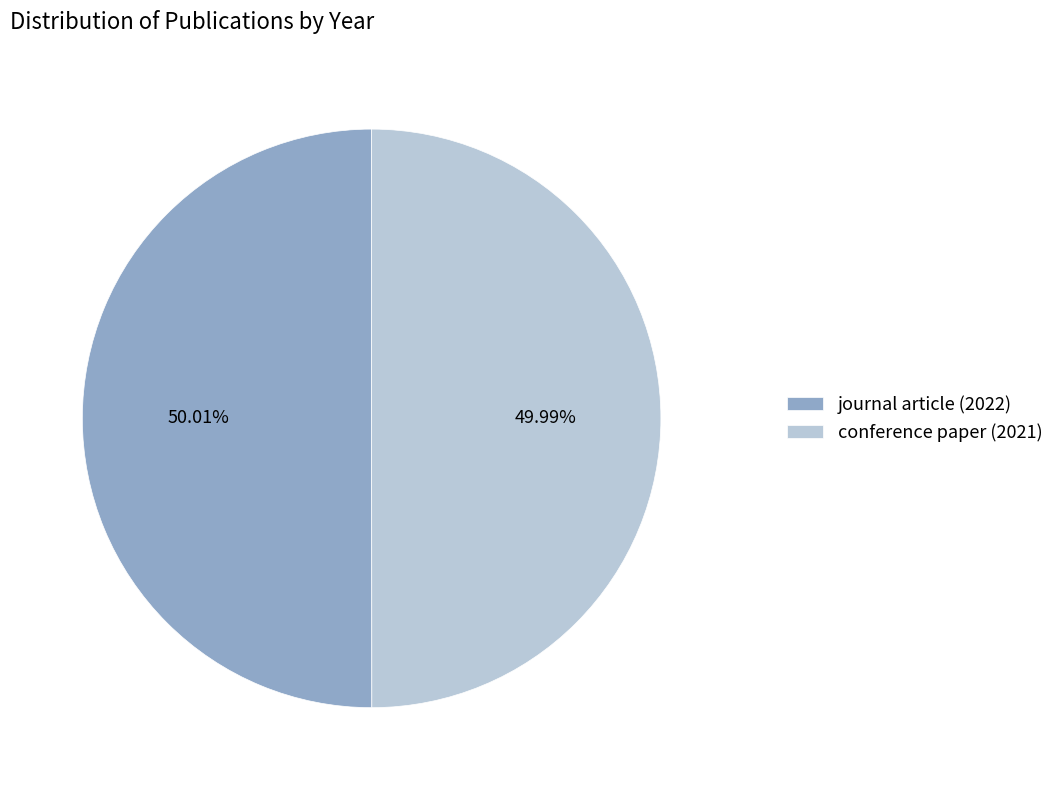

Approximately how many times larger is the value at journal article (2022) compared to conference paper (2021)?

1.0